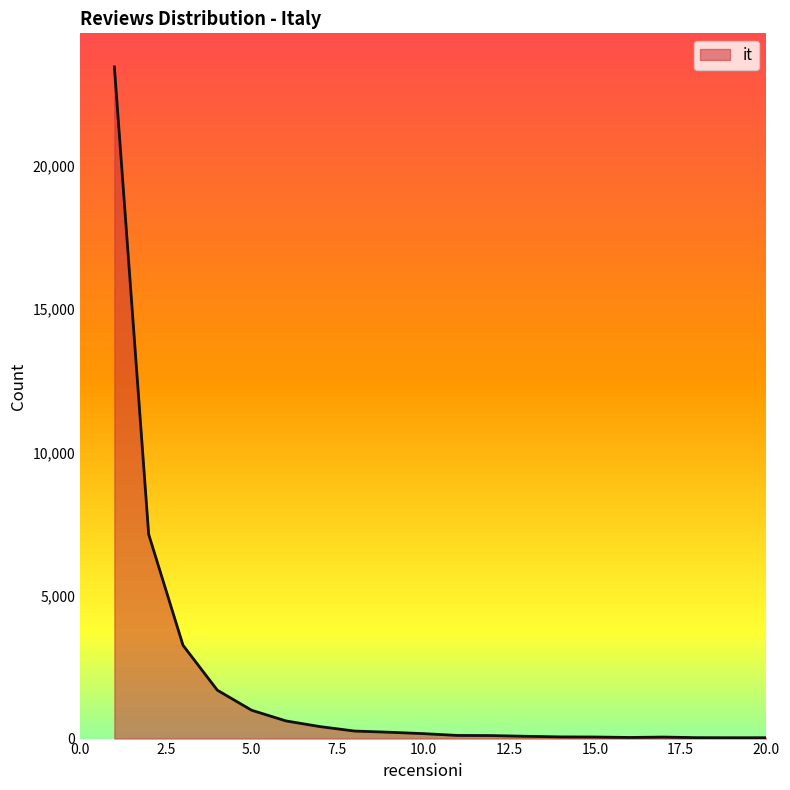

What is the greatest value displayed?

23464